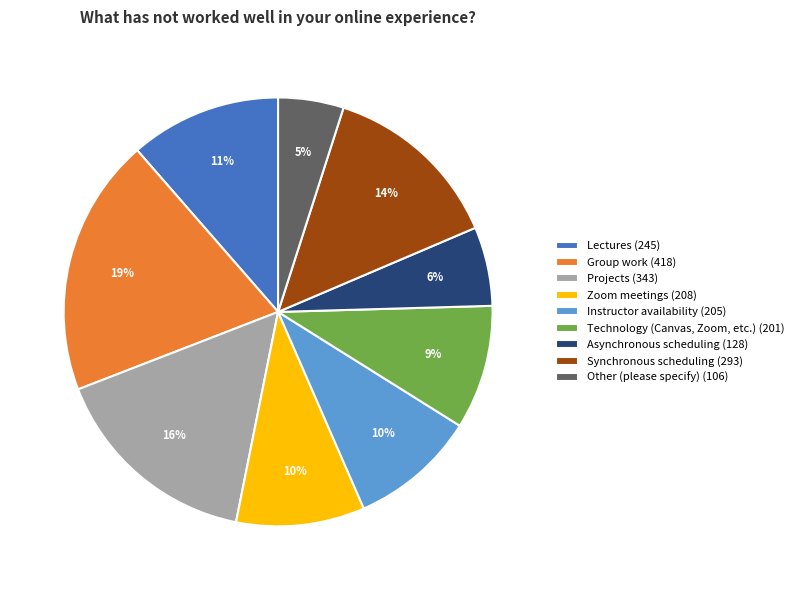

The Technology (Canvas, Zoom, etc.) slice represents 1% of the pie. True or false?

False